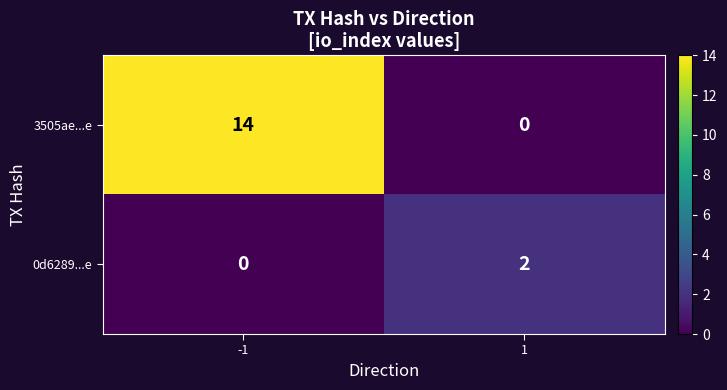

What is the difference between the 3505ae...e values at -1 and 1?

14